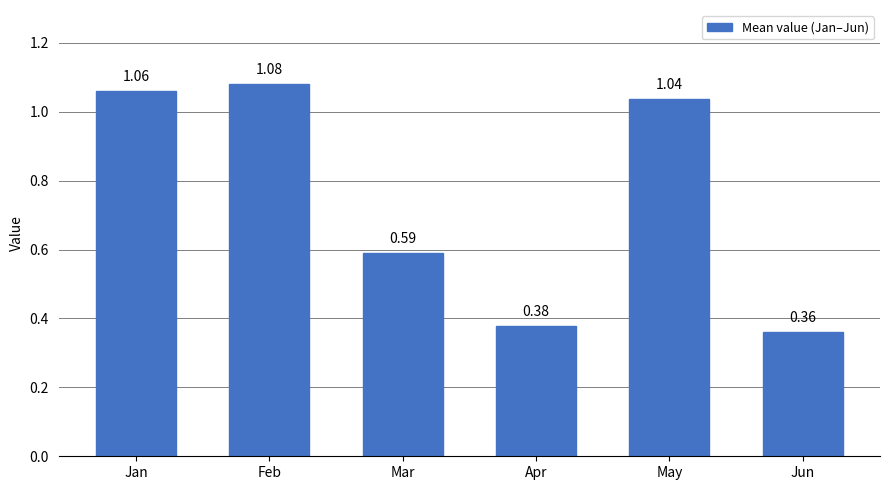

What is the change in value from Feb to Jun?

-0.7